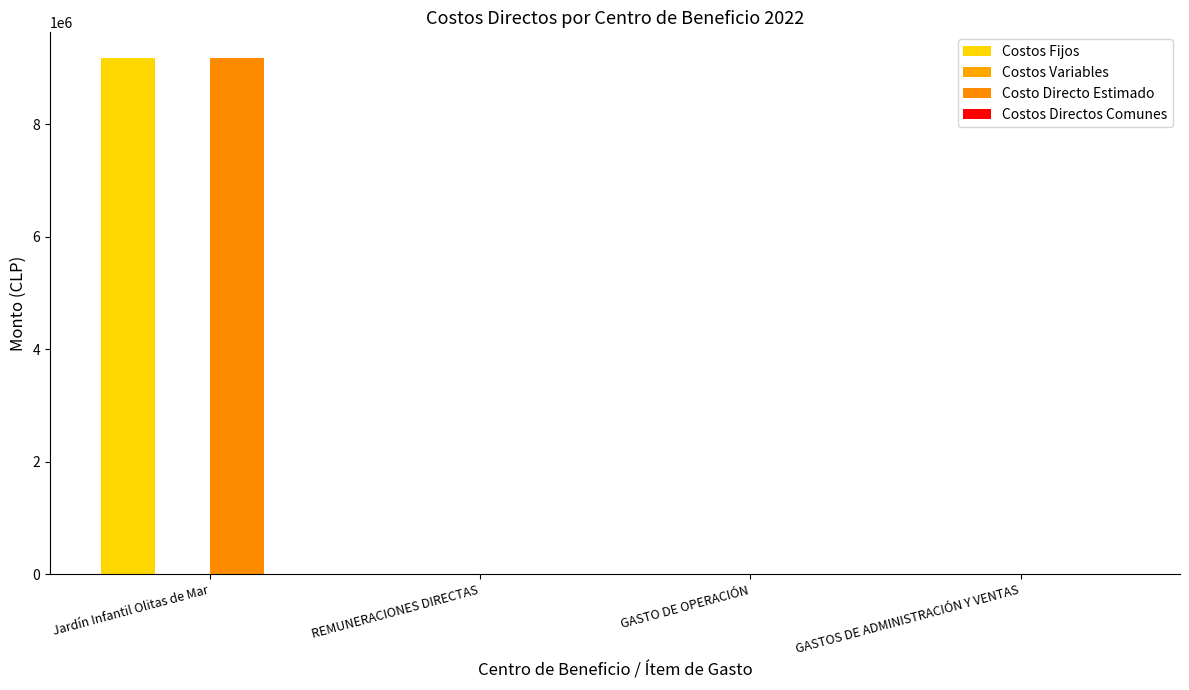

Which series has the largest range (max minus min)?

Costos Fijos